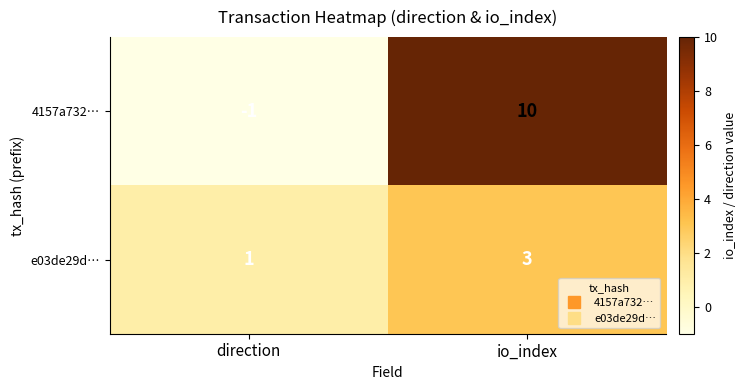

True or false: 4157a732… has a value of 10 at io_index.

True